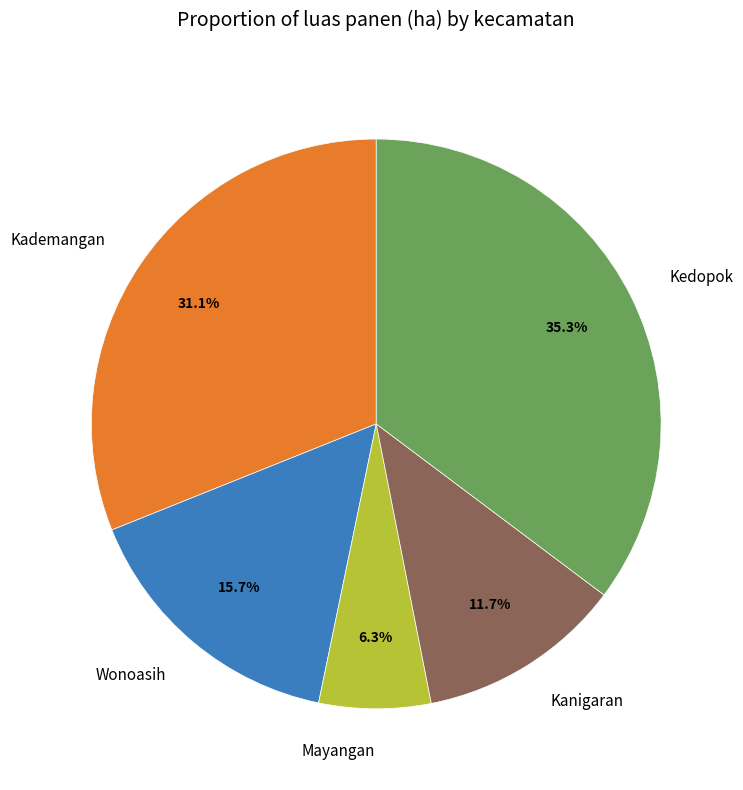

How many slices are in this pie chart?

5